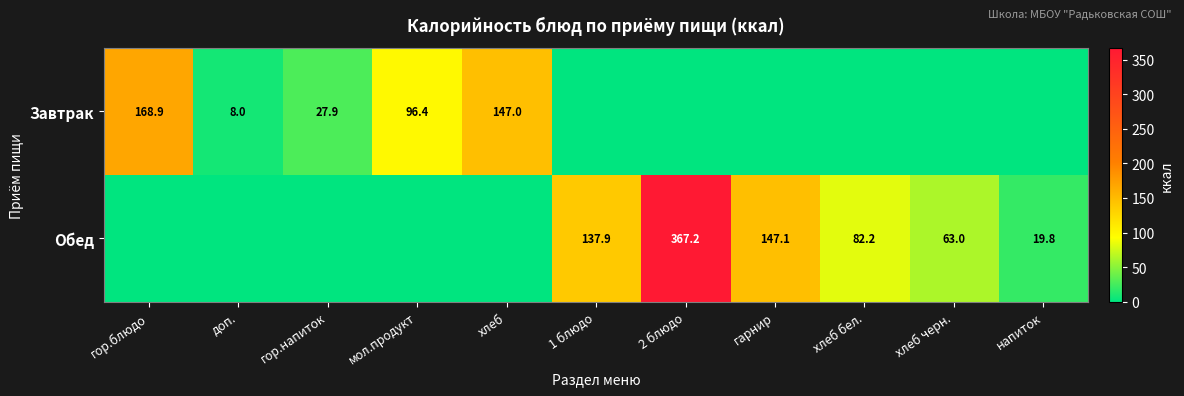

True or false: Завтрак has a value of 158.3 at мол.продукт.

False